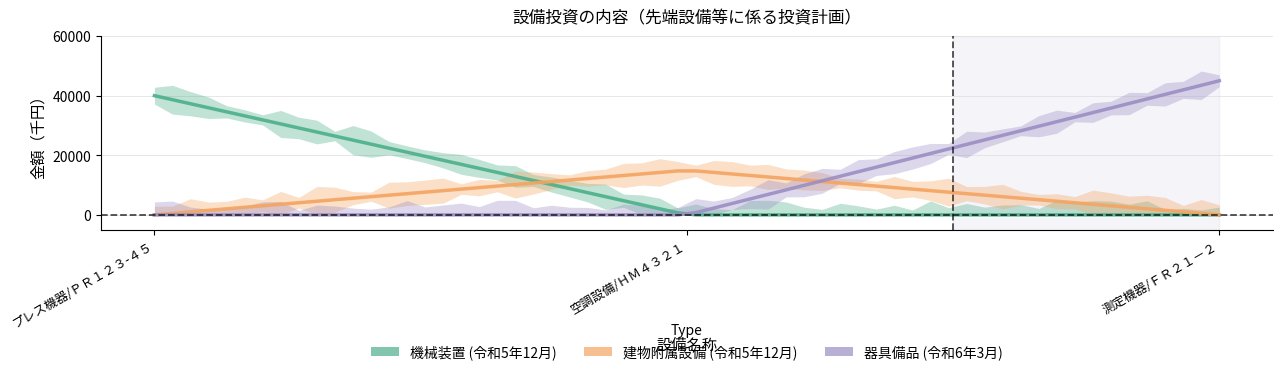

Reading left to right, extract all data points from this chart.

機械装置: 40000	0	0
建物附属設備: 0	15000	0
器具備品: 0	0	45000